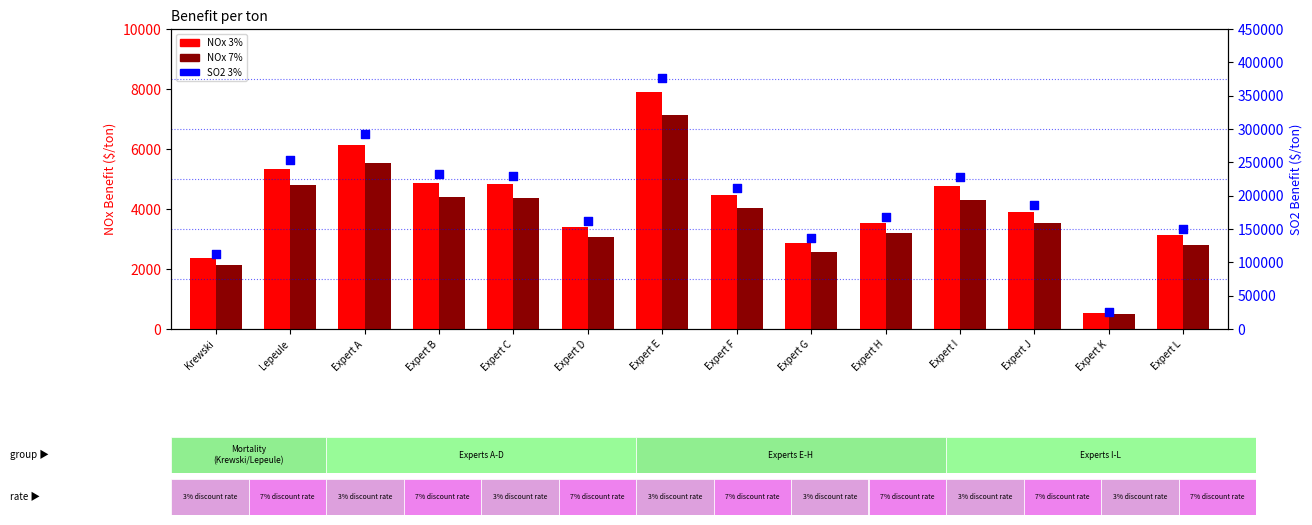

Which series contains the lowest Y value?

NOx 7%